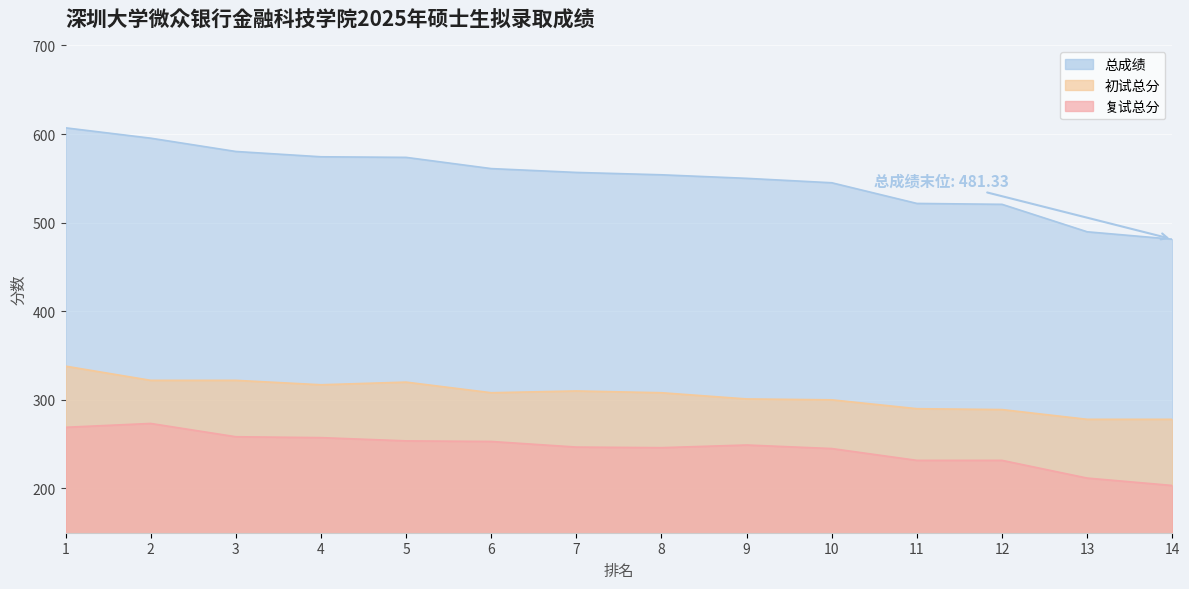

Reading left to right, extract all data points from this chart.

总成绩: 607.0	595.3	580.3	574.3	573.7	561.0	556.7	554.0	550.0	545.0	521.7	520.7	489.7	481.3
初试总分: 338.0	322.0	322.0	317.0	320.0	308.0	310.0	308.0	301.0	300.0	290.0	289.0	278.0	278.0
复试总分: 269.0	273.3	258.3	257.3	253.7	253.0	246.7	246.0	249.0	245.0	231.7	231.7	211.7	203.3